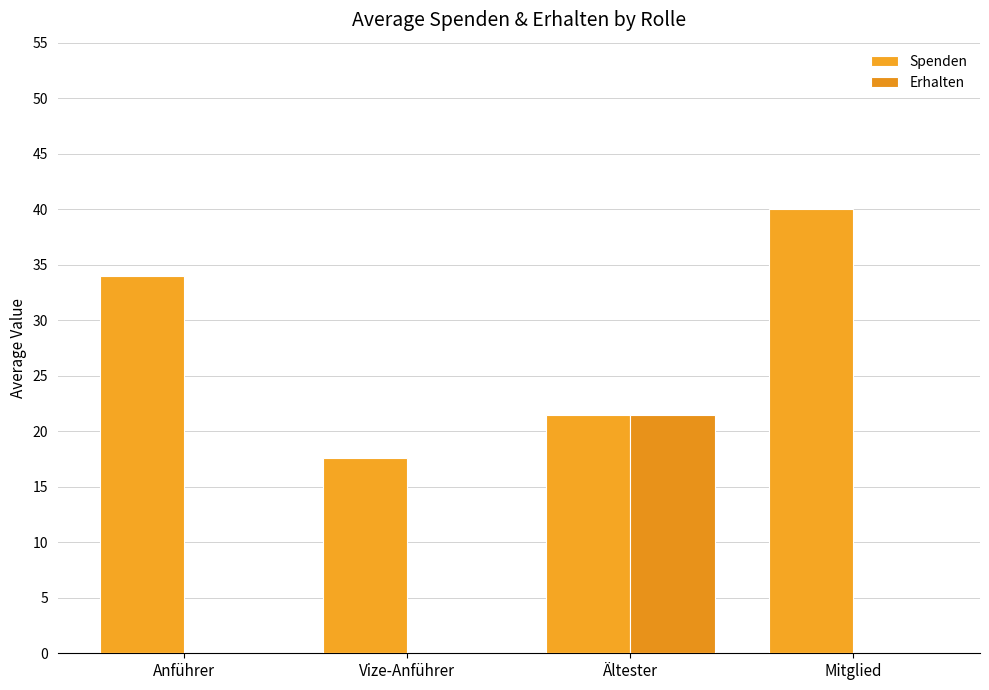

Reading left to right, transcribe all the data shown in this chart.

Spenden: Anführer=34.0	Vize-Anführer=17.6	Ältester=21.5	Mitglied=40.0
Erhalten: Anführer=0.0	Vize-Anführer=0.0	Ältester=21.4	Mitglied=0.0